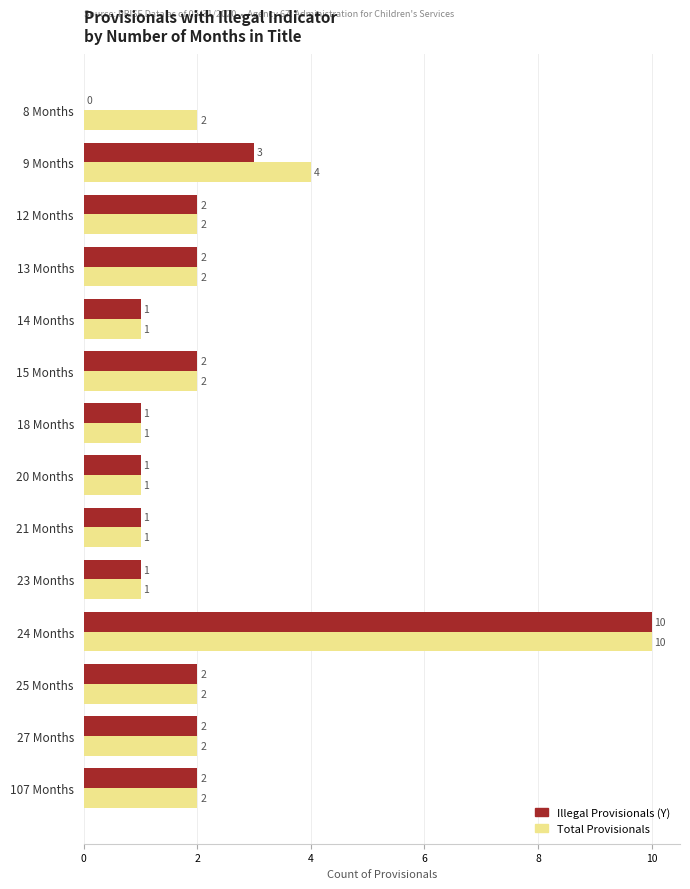

At which label is Illegal Provisionals (Y) closest to 5?

9 Months